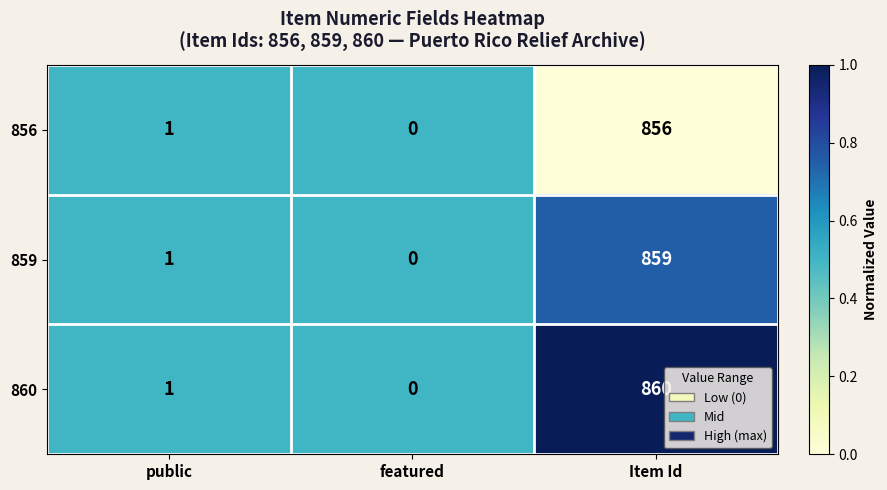

Where is 859 nearest to the value 429?

public